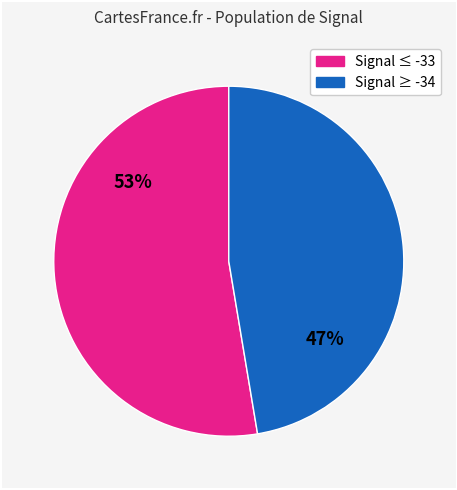

Is there any slice that represents more than half of the pie?

Yes